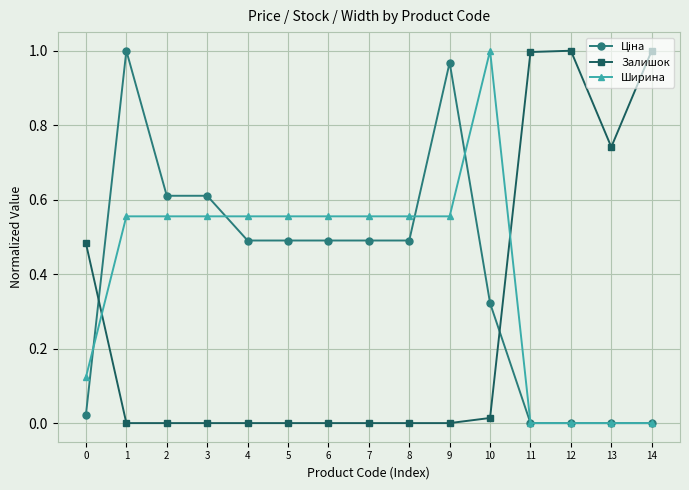

Which series ends up on top after the final intersection of Ширина and Залишок?

Залишок